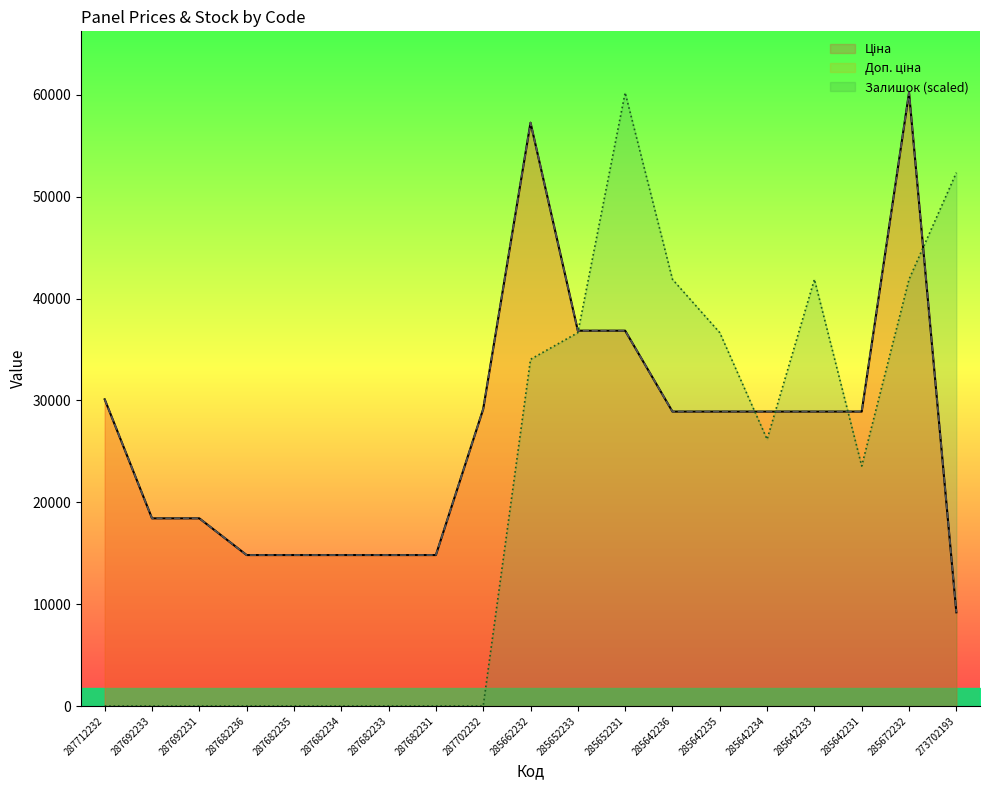

How many data points does each series have?

19